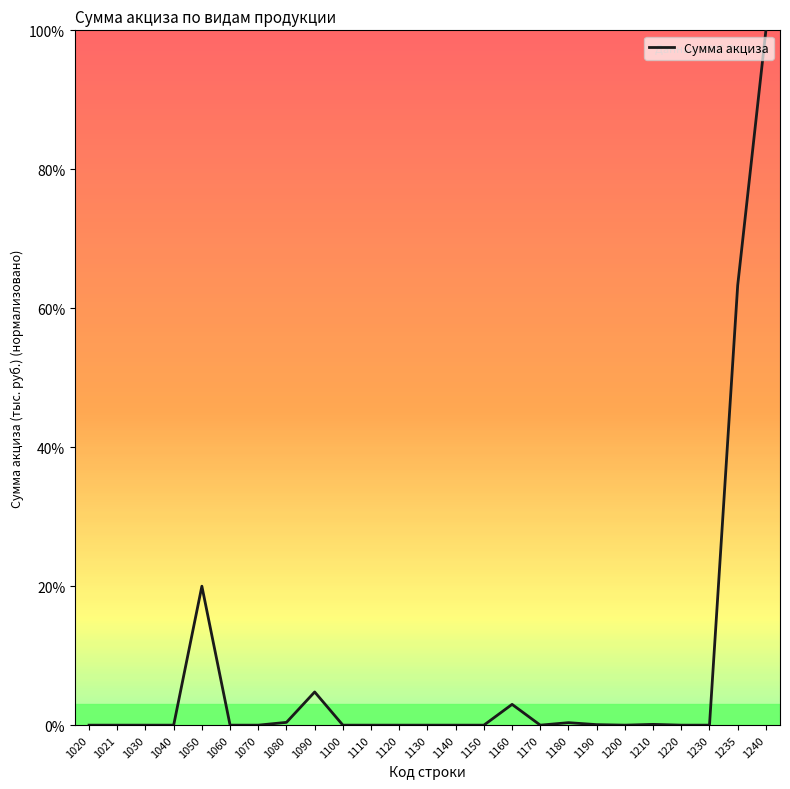

Which has a higher value, 1170 or 1050?

1050